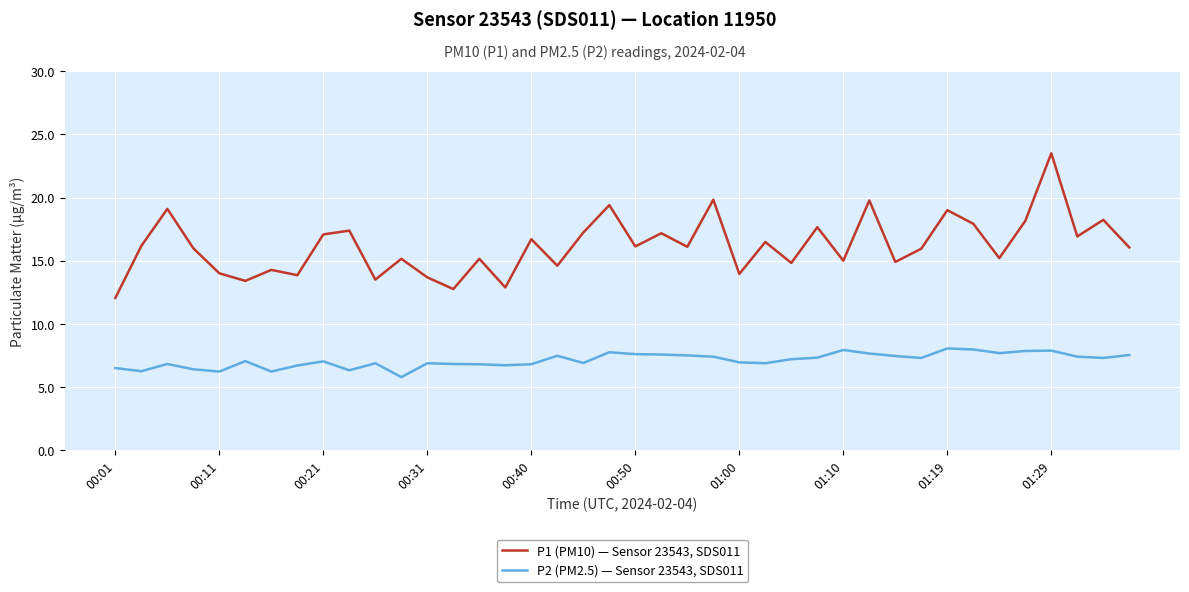

Which series has the largest range (max minus min)?

P1 (PM10) — Sensor 23543, SDS011